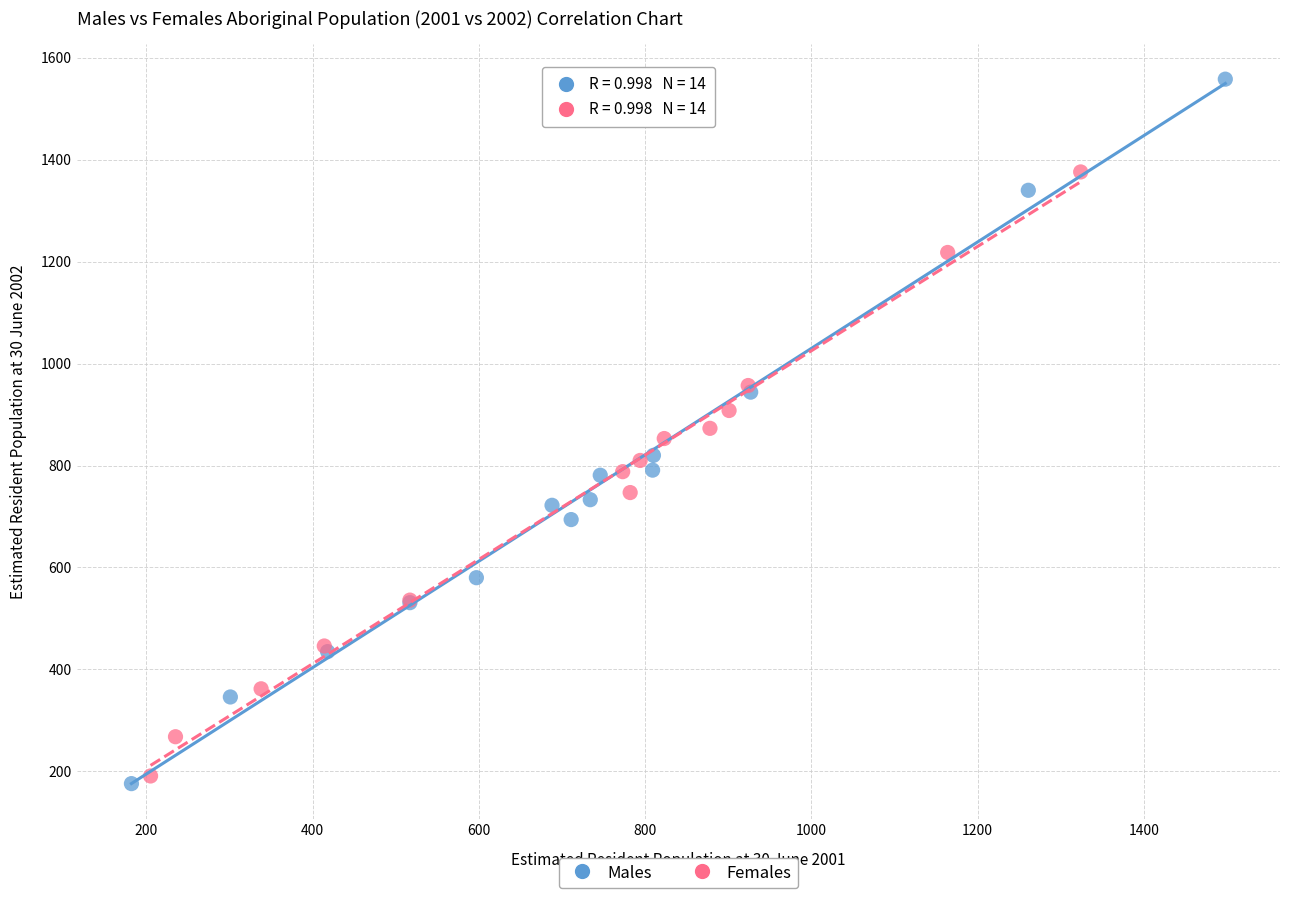

Which series contains the highest Y value?

Males